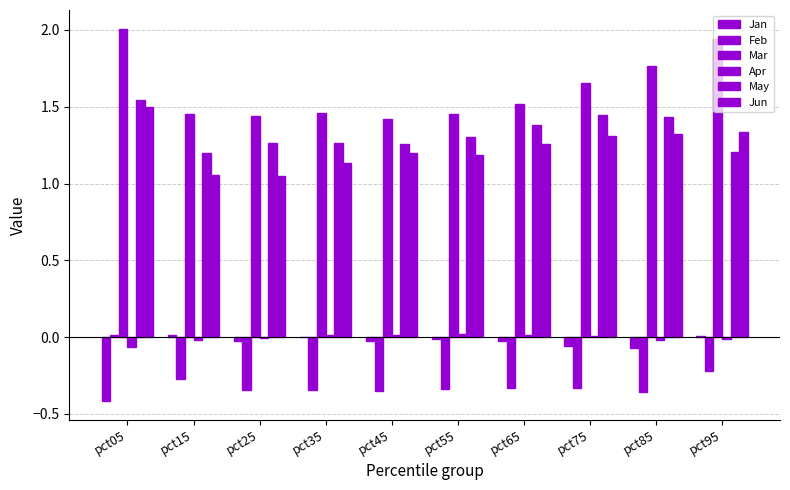

What is the minimum value for Jan?

-0.4